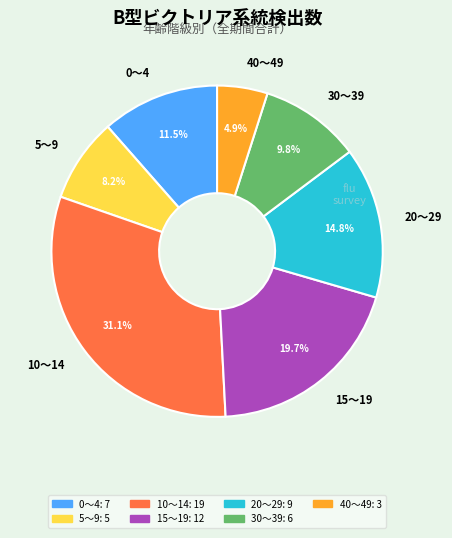

What percentage is NOT represented by 40～49?

95.1%